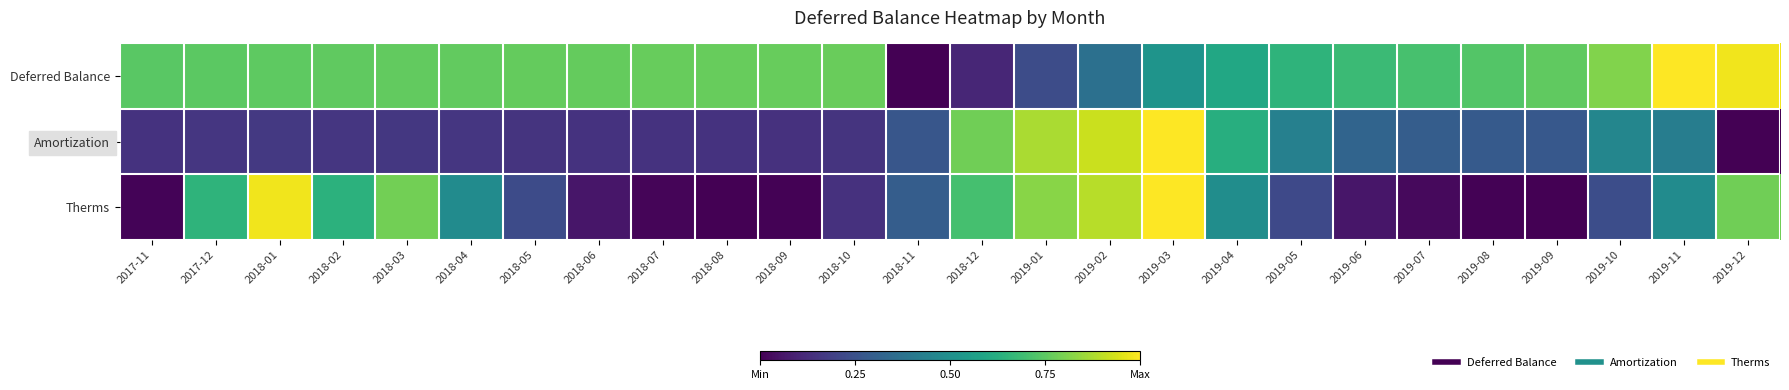

List the series in order of their peak value, highest first.

Deferred Balance, Amortization, Therms